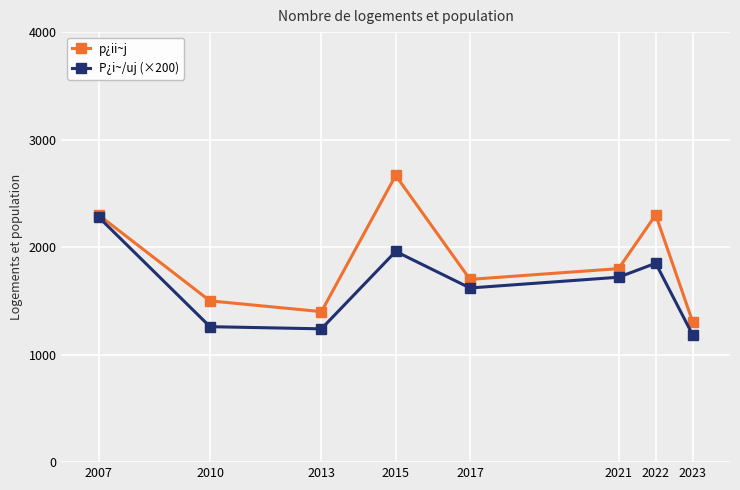

List the series in order of their overall mean, lowest first.

P¿i~/uj (×200), p¿ii~j